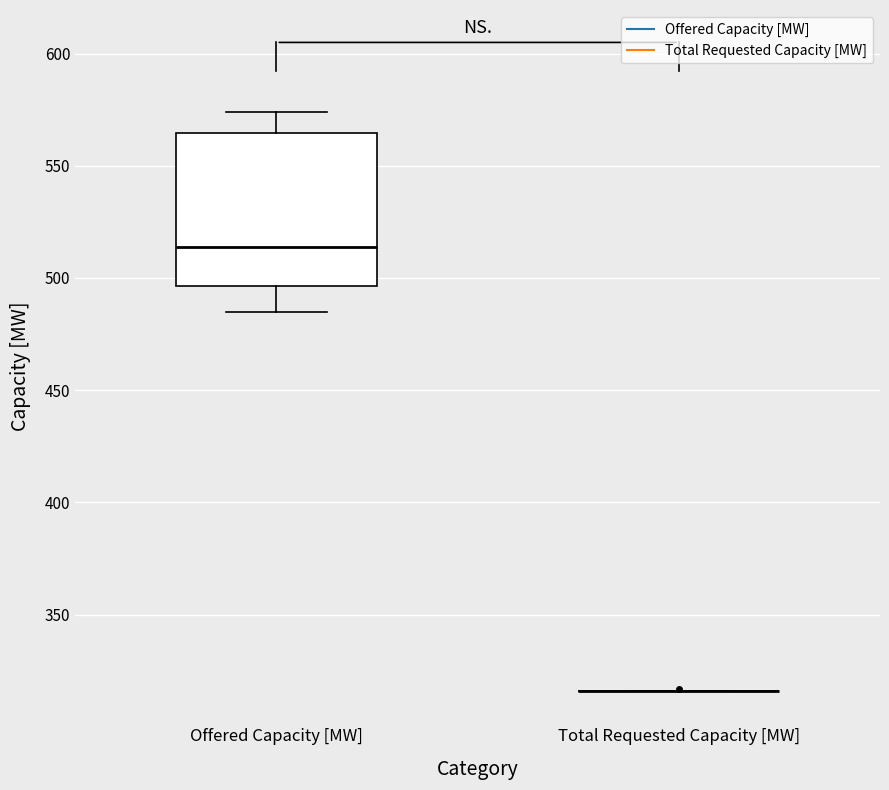

Reading left to right, transcribe this box plot: for each box, give where its median line is, the range the box spans, and where its two whiskers end, as read against the y-axis. The values are not printed on the chart, so give them approximately, as read against the axis.

Offered Capacity [MW]: median 515, box 495 to 565, whiskers 485 to 575
Total Requested Capacity [MW]: box collapsed to a line at 315, whiskers 315 to 315